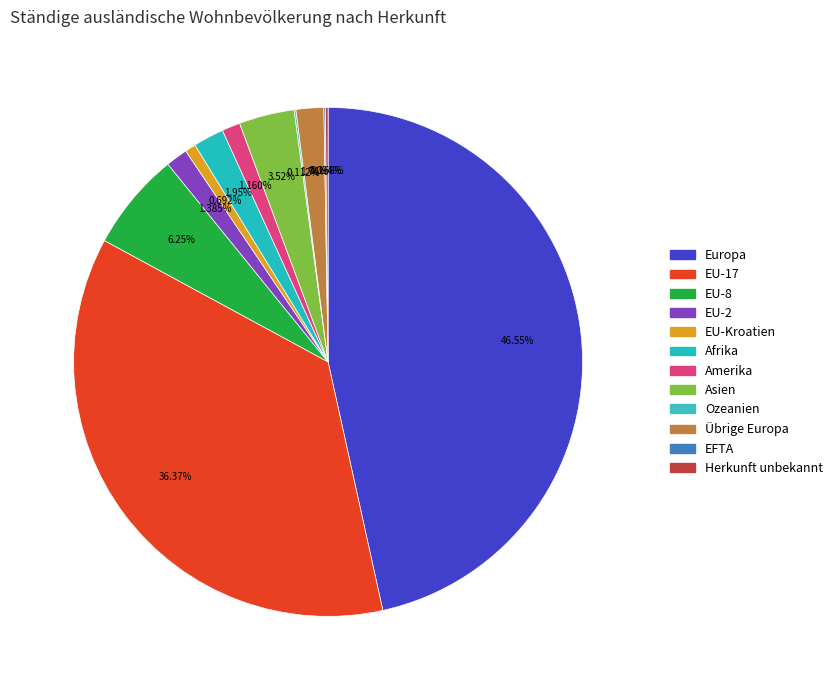

Rank the categories by value from highest to lowest.

Europa, EU-17, EU-8, Asien, Afrika, Übrige Europa, EU-2, Amerika, EU-Kroatien, Herkunft unbekannt, Ozeanien, EFTA